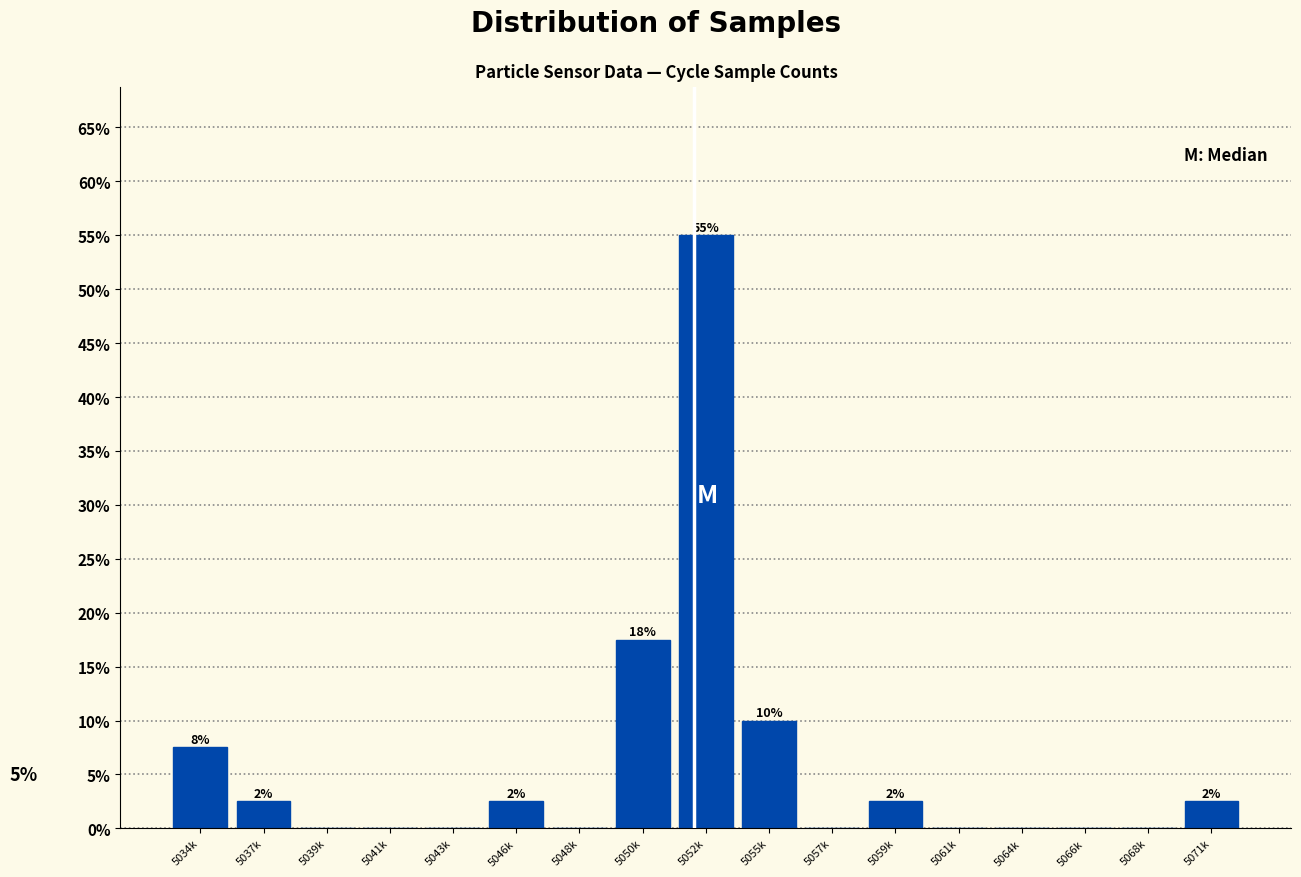

Reading left to right, what are all the values shown in this chart?

5034k=7.5	5037k=2.5	5039k=0.0	5041k=0.0	5043k=0.0	5046k=2.5	5048k=0.0	5050k=17.5	5052k=55.0	5055k=10.0	5057k=0.0	5059k=2.5	5061k=0.0	5064k=0.0	5066k=0.0	5068k=0.0	5071k=2.5